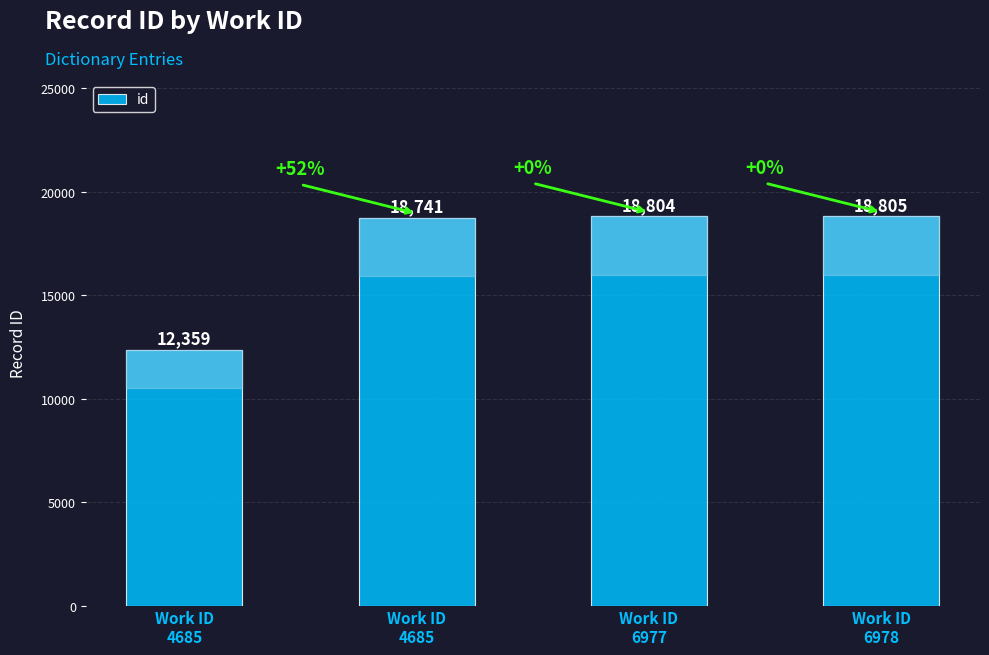

Where does the data first go above 18804?

Work ID
6978